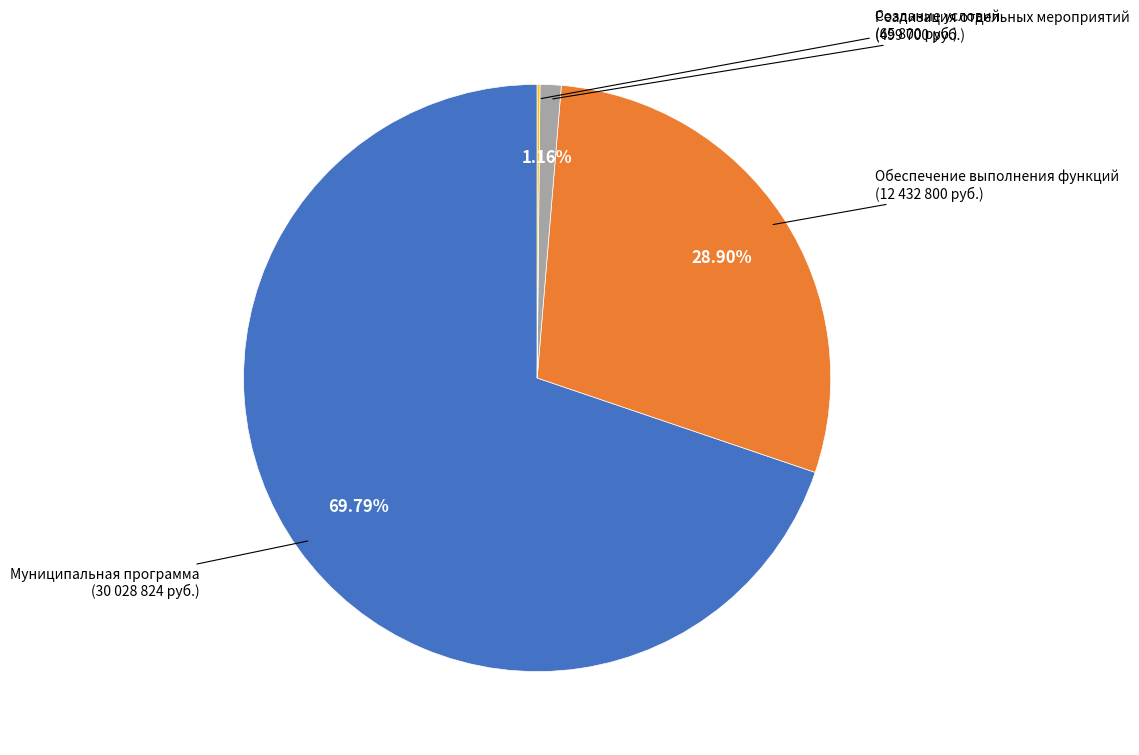

Is the sum of Муниципальная программа and Обеспечение выполнения функций greater than half?

Yes